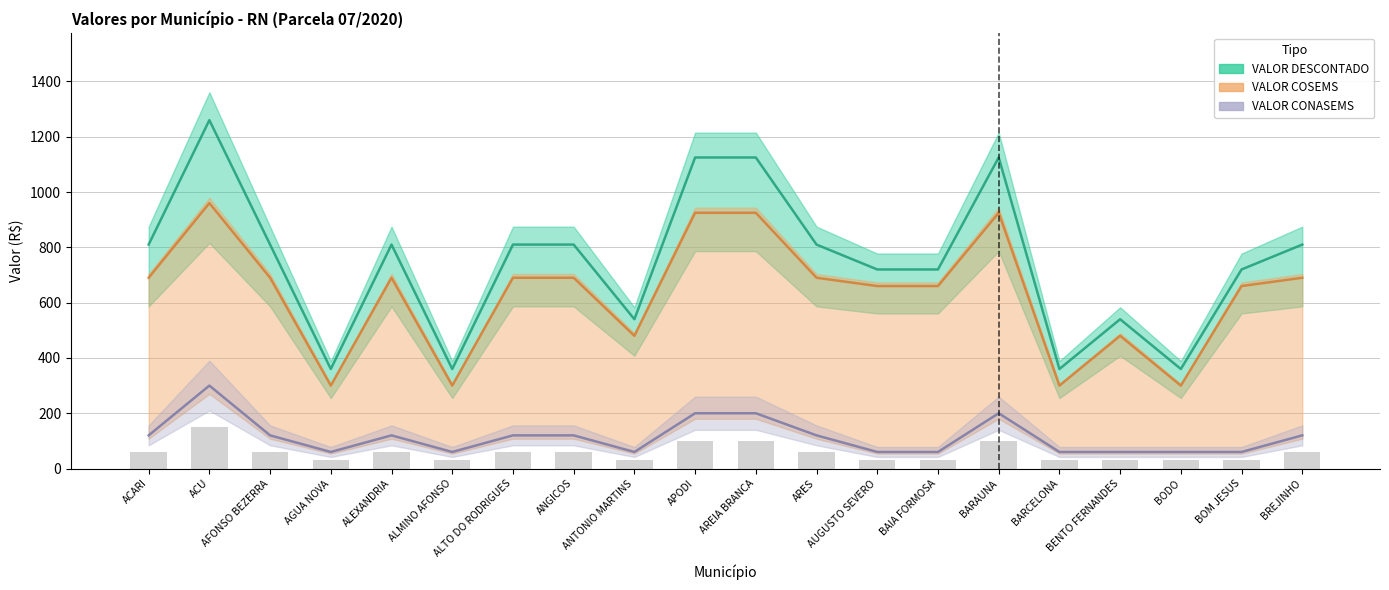

What are all the series names shown in the legend?

VALOR CONASEMS, VALOR COSEMS, VALOR DESCONTADO